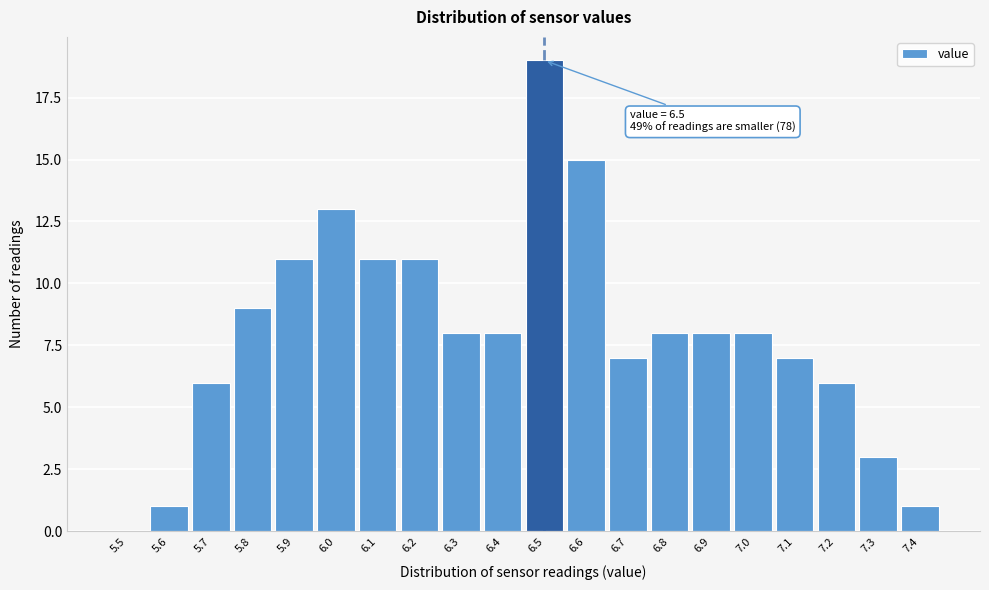

Reading left to right, transcribe all the data shown in this chart.

5.5=0	5.6=1	5.7=6	5.8=9	5.9=11	6.0=13	6.1=11	6.2=11	6.3=8	6.4=8	6.5=19	6.6=15	6.7=7	6.8=8	6.9=8	7.0=8	7.1=7	7.2=6	7.3=3	7.4=1